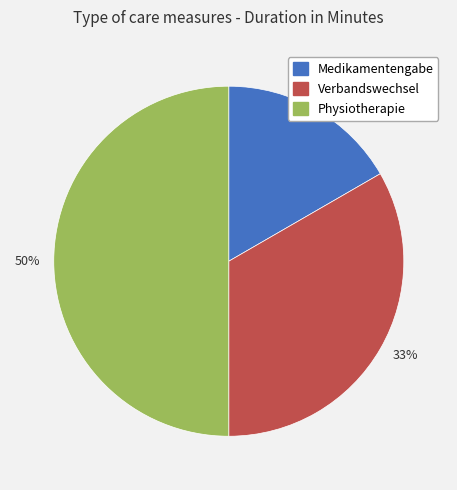

Rank the categories by value from highest to lowest.

50%, 33%, 17%